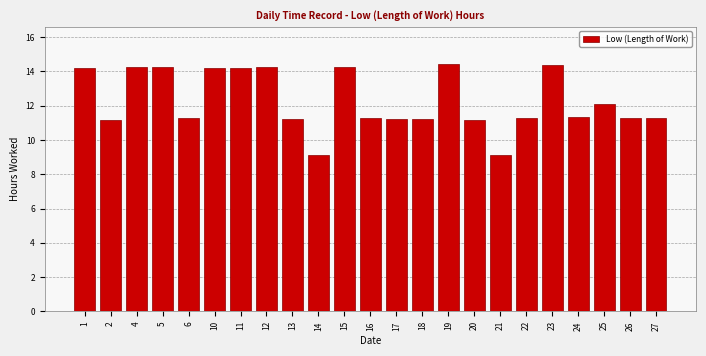

What is the minimum value shown in the chart?

9.1